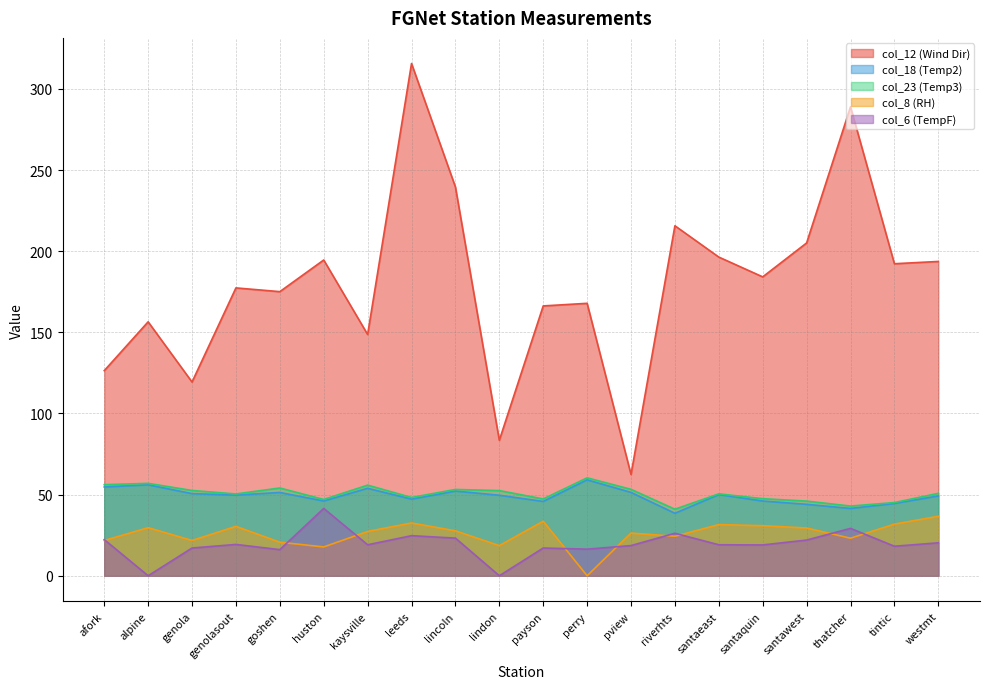

At which label does col_12 (Wind Dir) first exceed 184?

huston